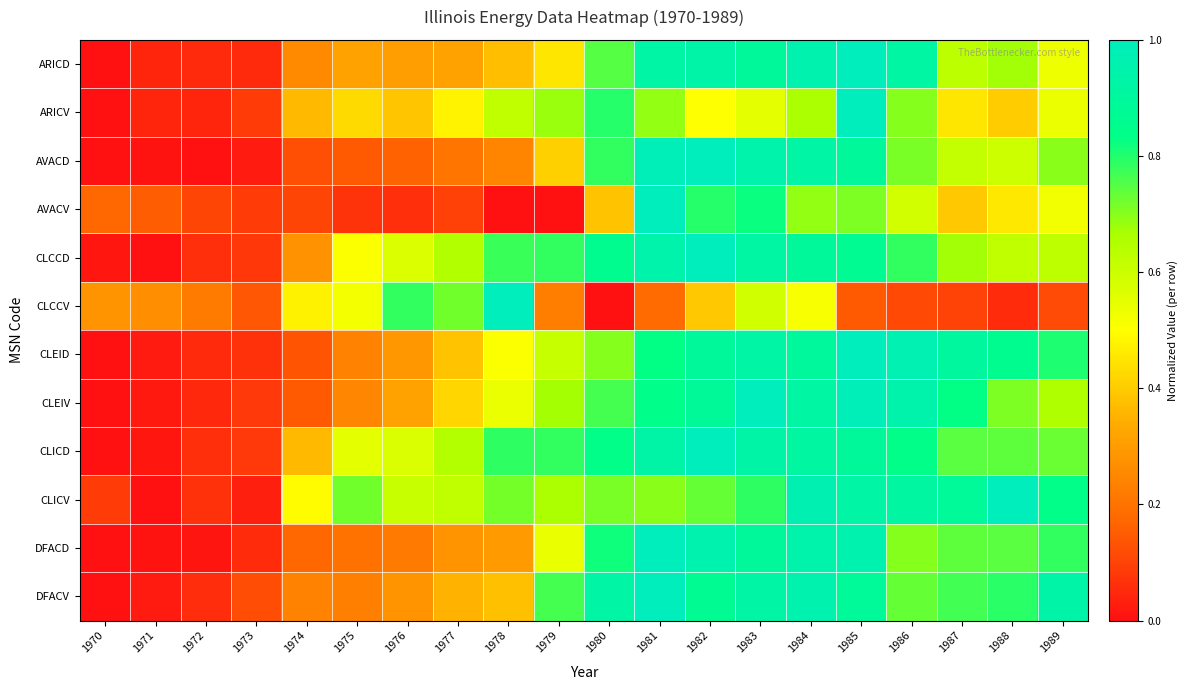

What is the difference between the highest and lowest values at 1977?

0.6